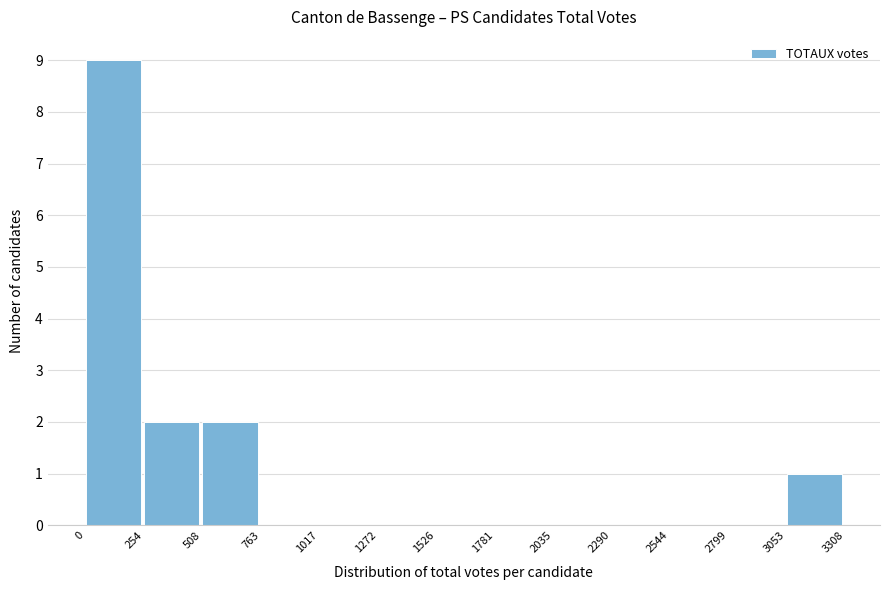

What is the height of the bar covering 3053 to 3308 on the x-axis? The values are not printed on the chart, so give them approximately, as read against the axis.

1